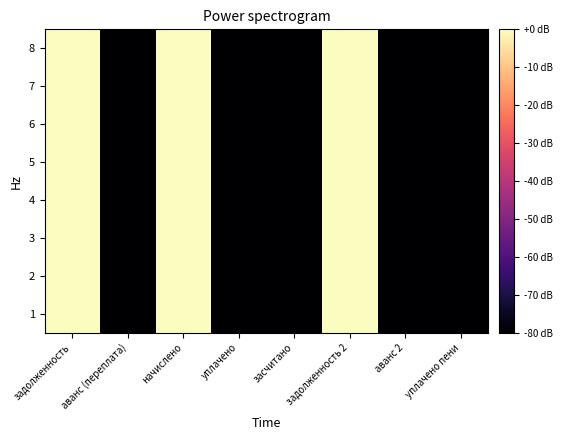

At which category is the sum across all series the highest?

задолженность 2